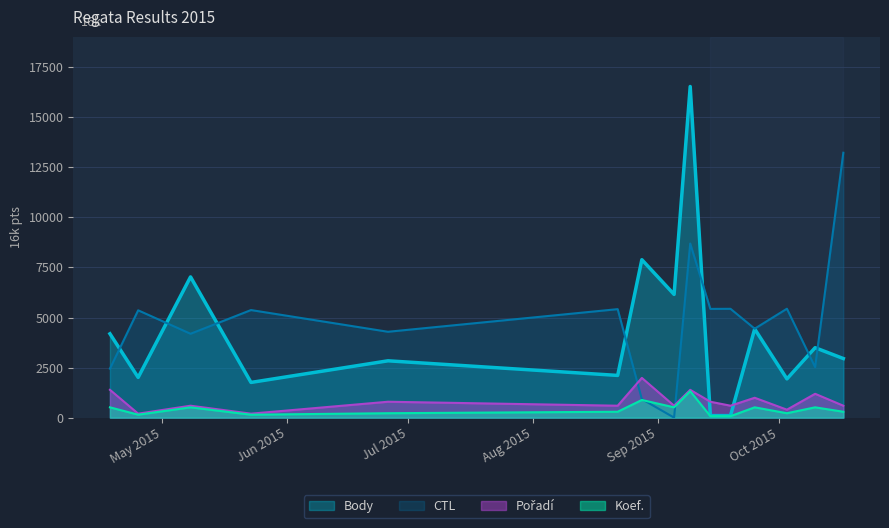

List the series in order of their peak value, lowest first.

Koef., Pořadí, CTL, Body